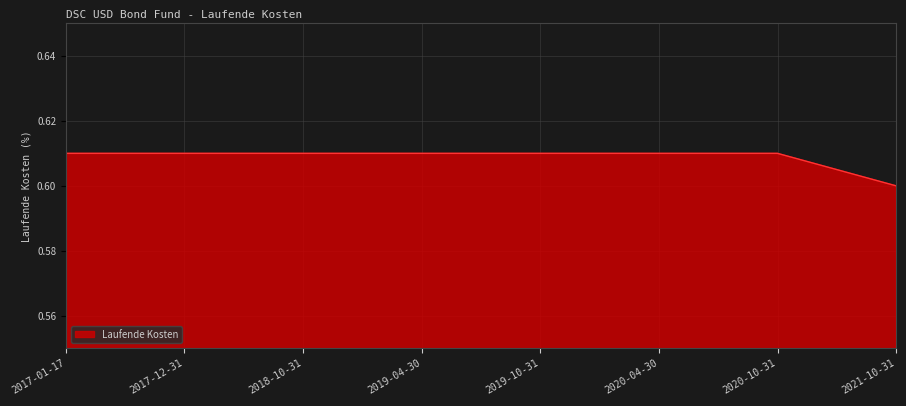

True or false: the data shows 0.6 at 2017-01-17.

True